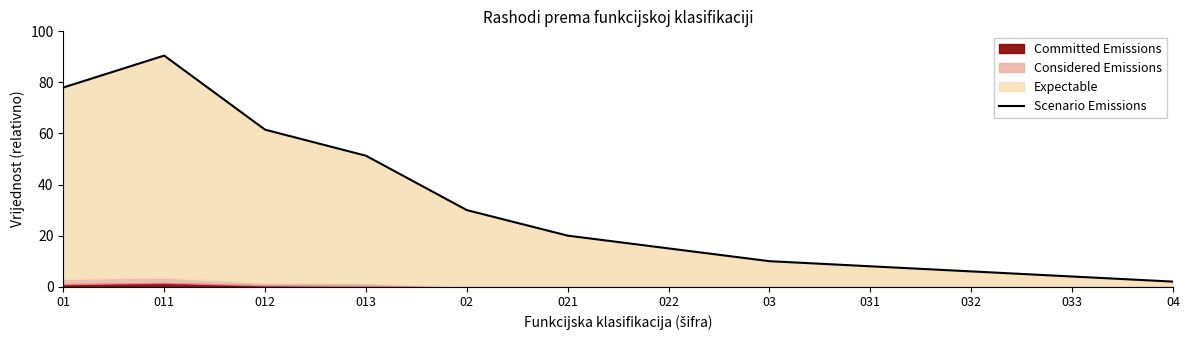

Between 033 and 04, which is larger?

033